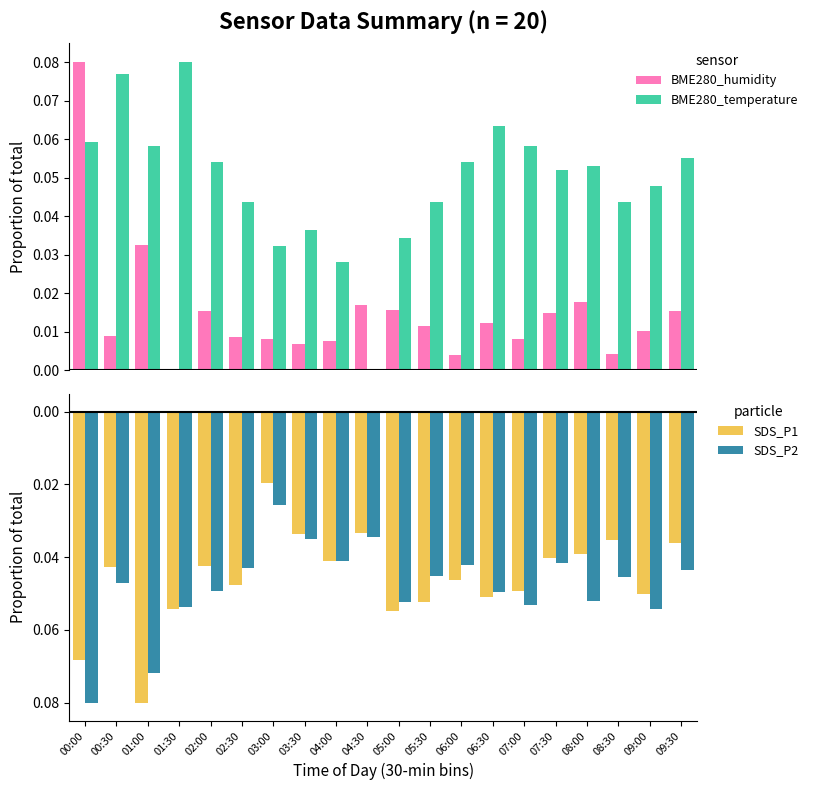

Reading left to right, what are all the values shown in this chart?

BME280_humidity: 0.1	0.0	0.0	0.0	0.0	0.0	0.0	0.0	0.0	0.0	0.0	0.0	0.0	0.0	0.0	0.0	0.0	0.0	0.0	0.0
BME280_temperature: 0.1	0.1	0.1	0.1	0.1	0.0	0.0	0.0	0.0	0.0	0.0	0.0	0.1	0.1	0.1	0.1	0.1	0.0	0.0	0.1
SDS_P1: -0.1	-0.0	-0.1	-0.1	-0.0	-0.0	-0.0	-0.0	-0.0	-0.0	-0.1	-0.1	-0.0	-0.1	-0.0	-0.0	-0.0	-0.0	-0.1	-0.0
SDS_P2: -0.1	-0.0	-0.1	-0.1	-0.0	-0.0	-0.0	-0.0	-0.0	-0.0	-0.1	-0.0	-0.0	-0.0	-0.1	-0.0	-0.1	-0.0	-0.1	-0.0